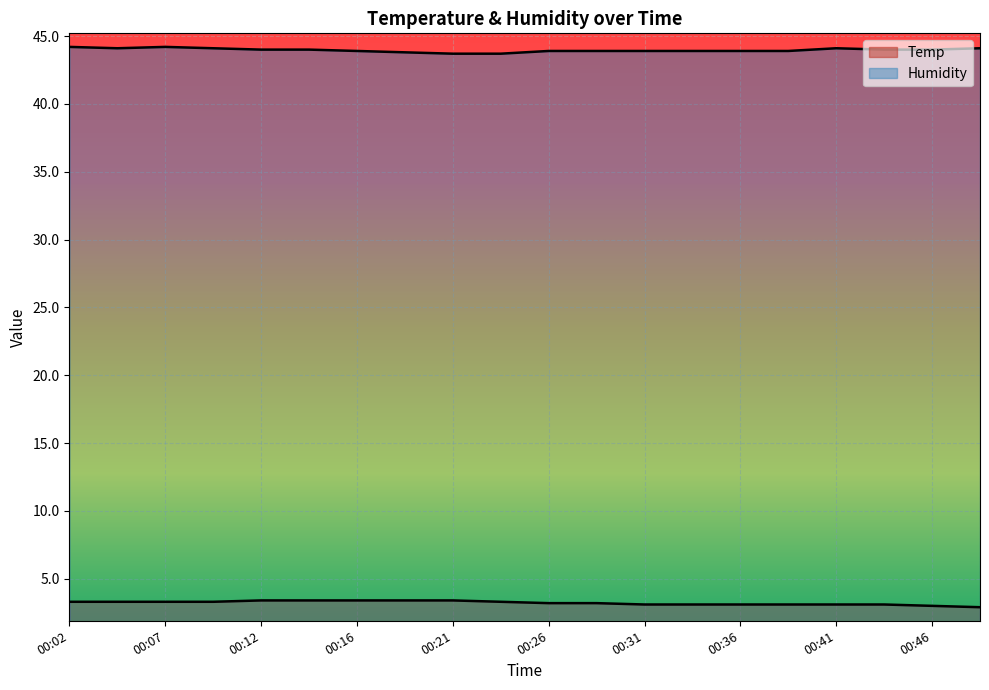

Is it true that Temp equals 1.9 at 00:41?

False